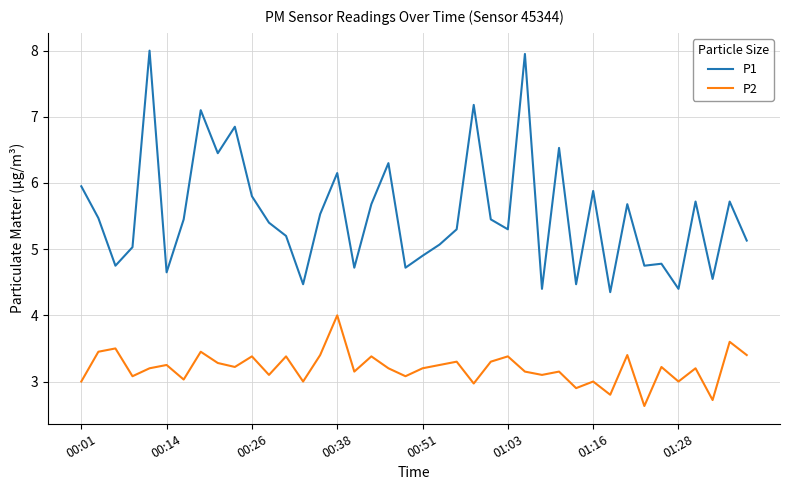

Which series has the largest total across all categories?

P1